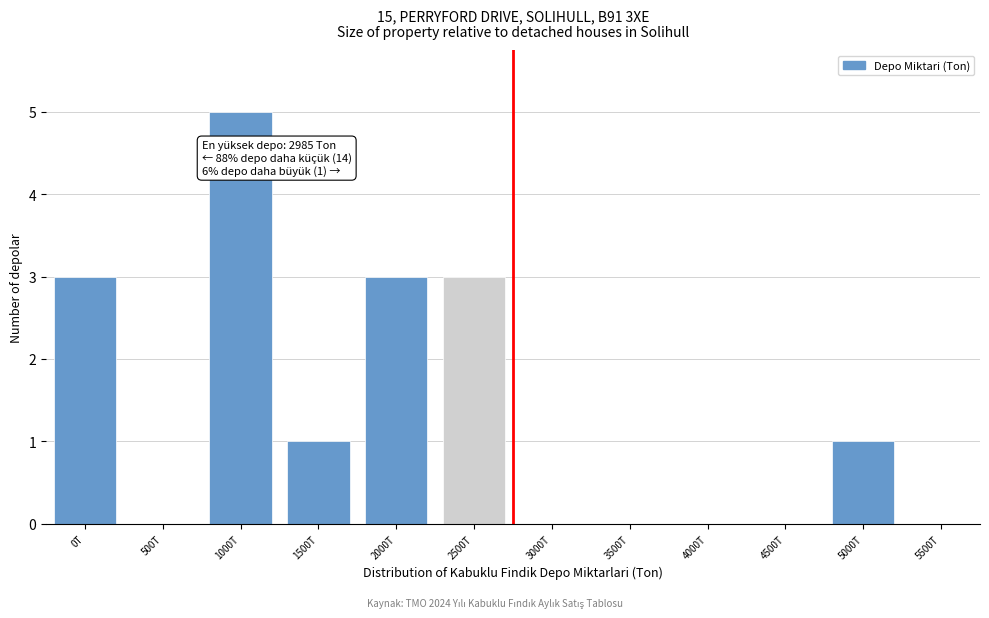

Reading right to left, transcribe all the data shown in this chart.

5500T=0	5000T=1	4500T=0	4000T=0	3500T=0	3000T=0	2500T=3	2000T=3	1500T=1	1000T=5	500T=0	0T=3